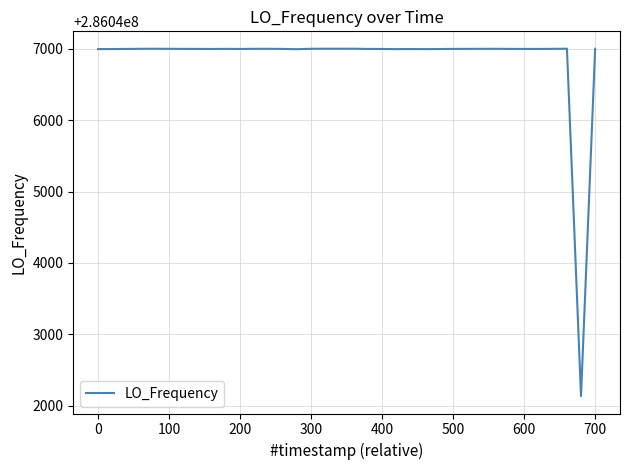

What is the difference between the maximum and minimum values?

4866.6